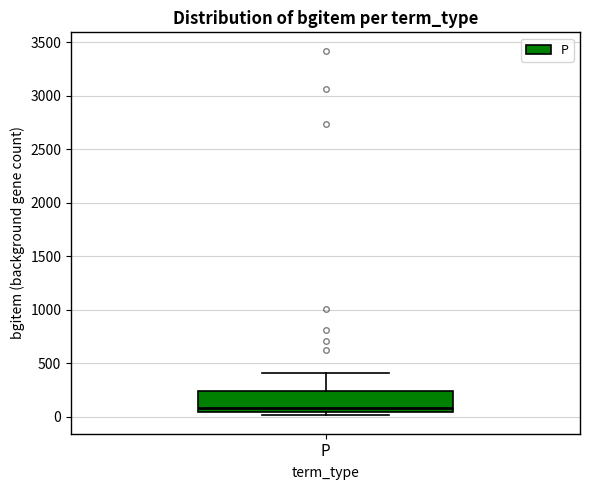

Transcribe this box plot: give where the median line is, the range the box spans, and where the two whiskers end, as read against the y-axis. The values are not printed on the chart, so give them approximately, as read against the axis.

median 100, box 50 to 250, whiskers 0 to 400